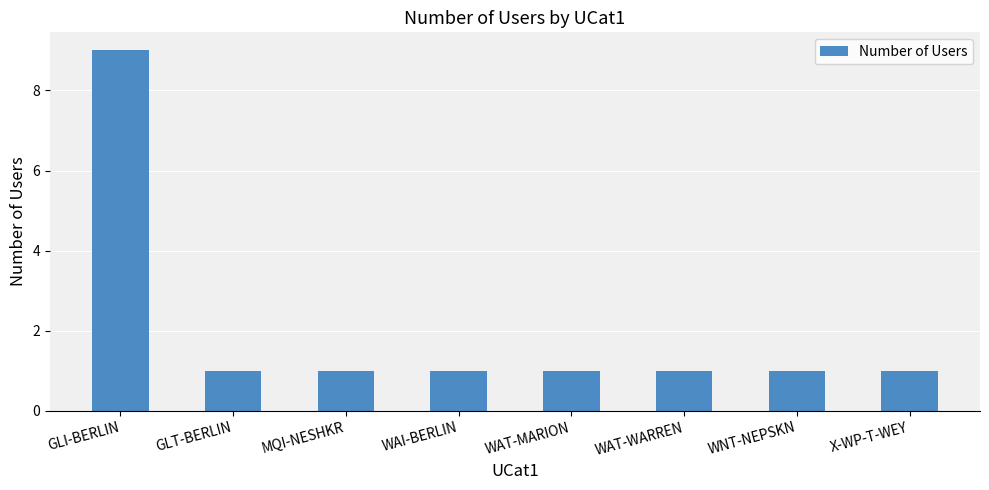

Is it true that the value at WAI-BERLIN is 0?

False